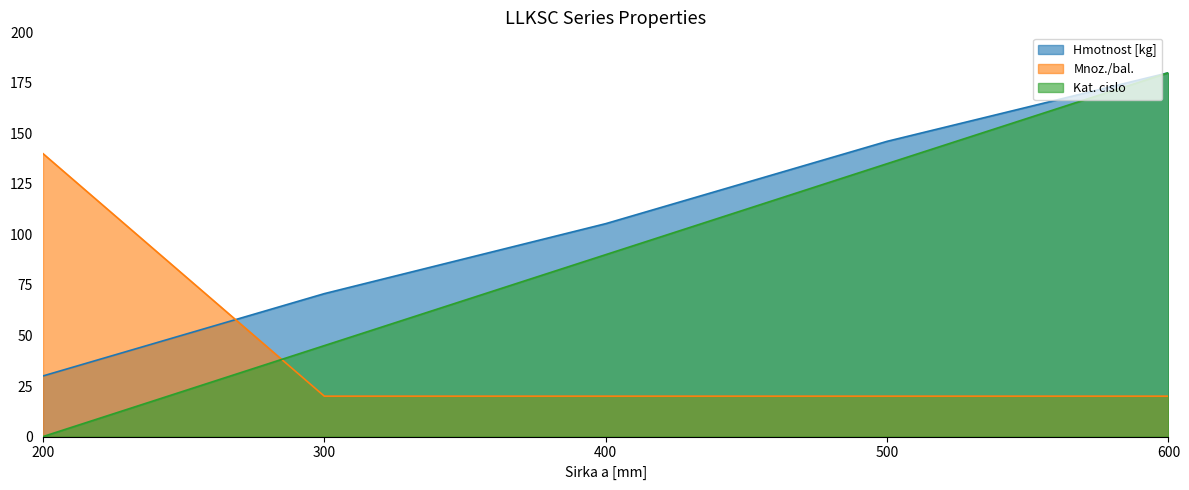

Which series has the largest range (max minus min)?

Kat. cislo